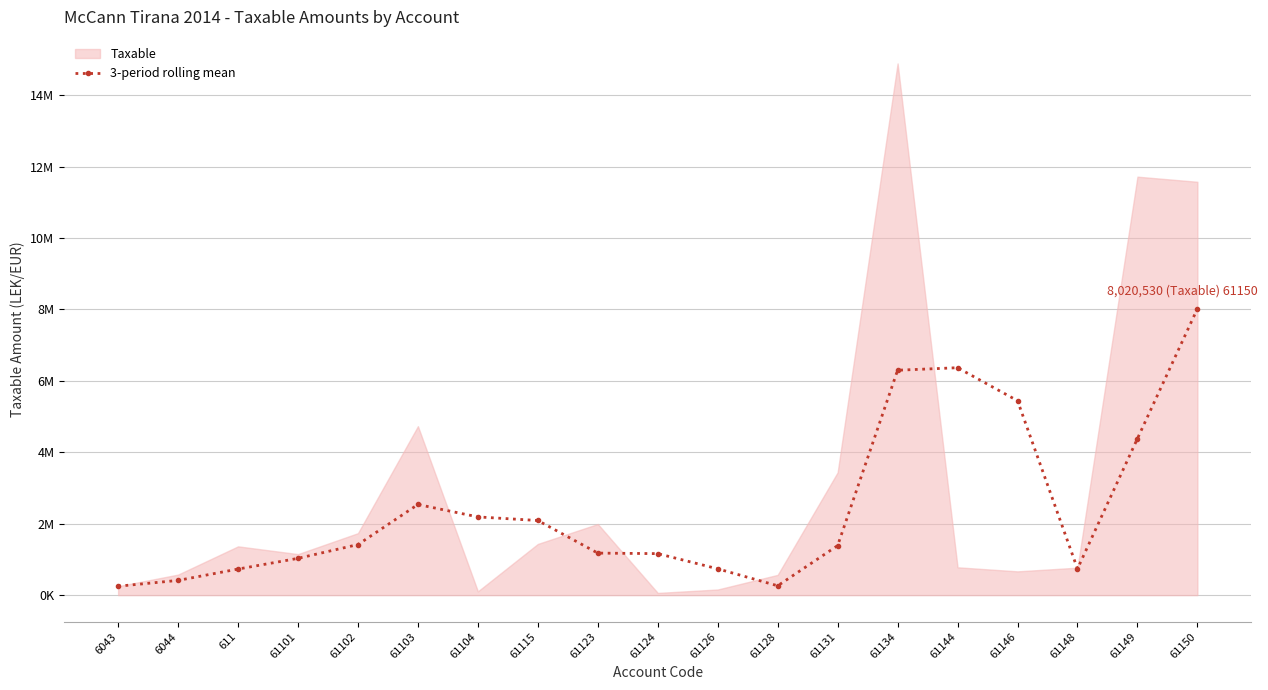

At which label is the value closest to 4135378?

61149